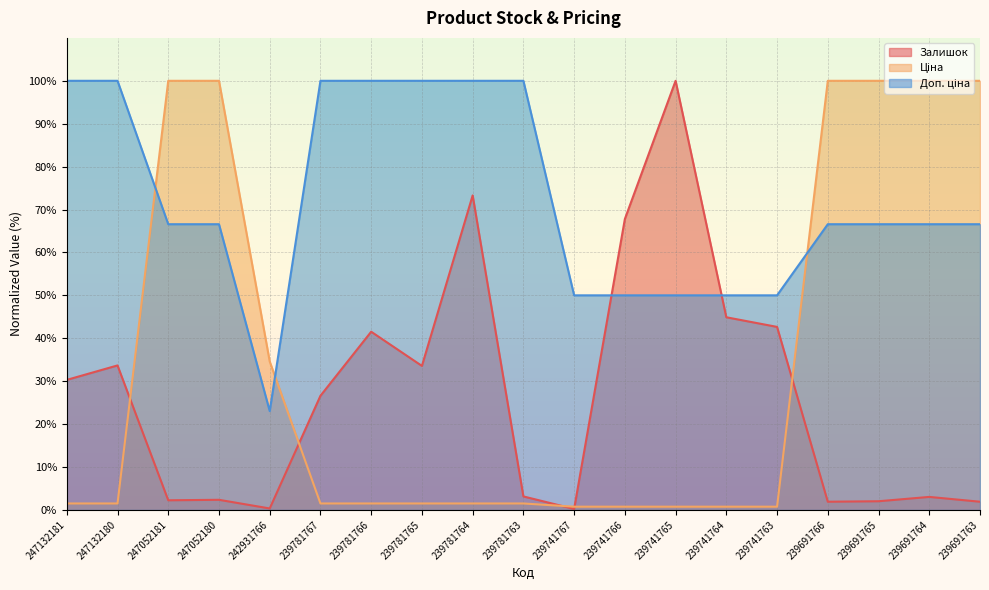

What are all the series names shown in the legend?

Залишок, Ціна, Доп. ціна